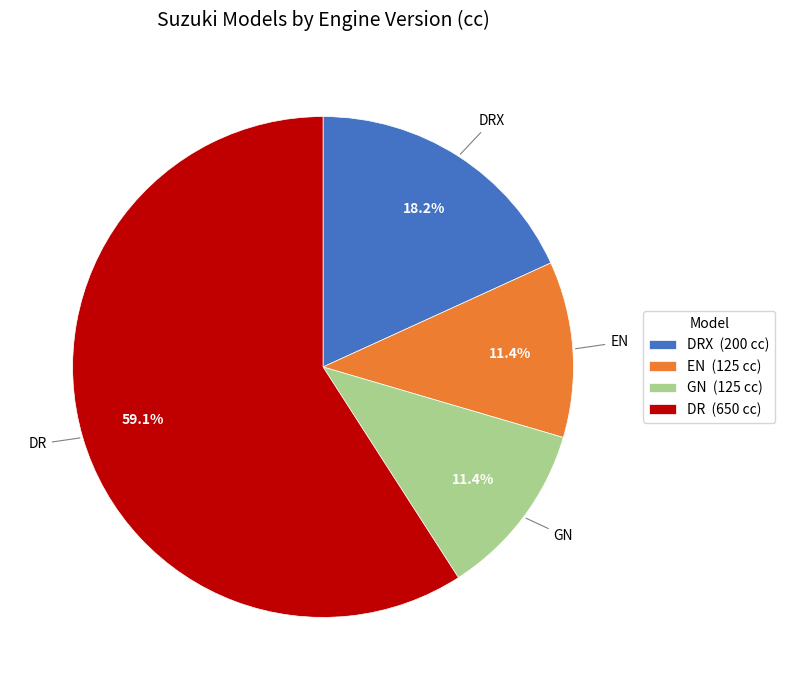

What is the largest slice in the pie chart?

DR